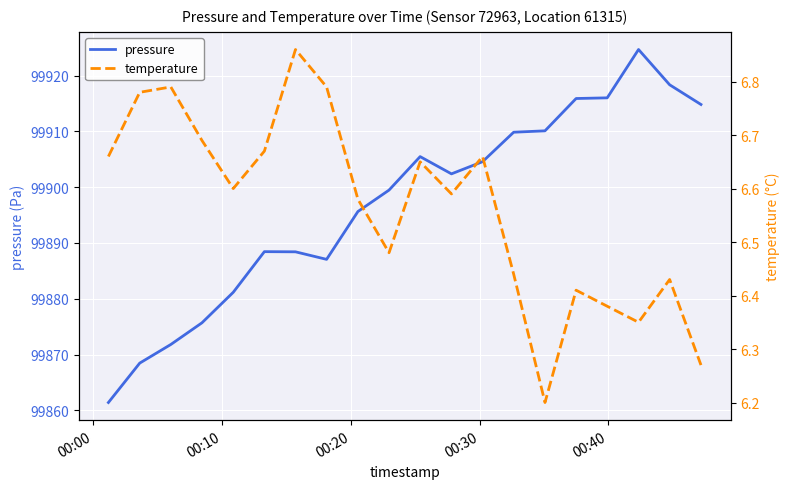

What is the highest value of the pressure series?

99924.7